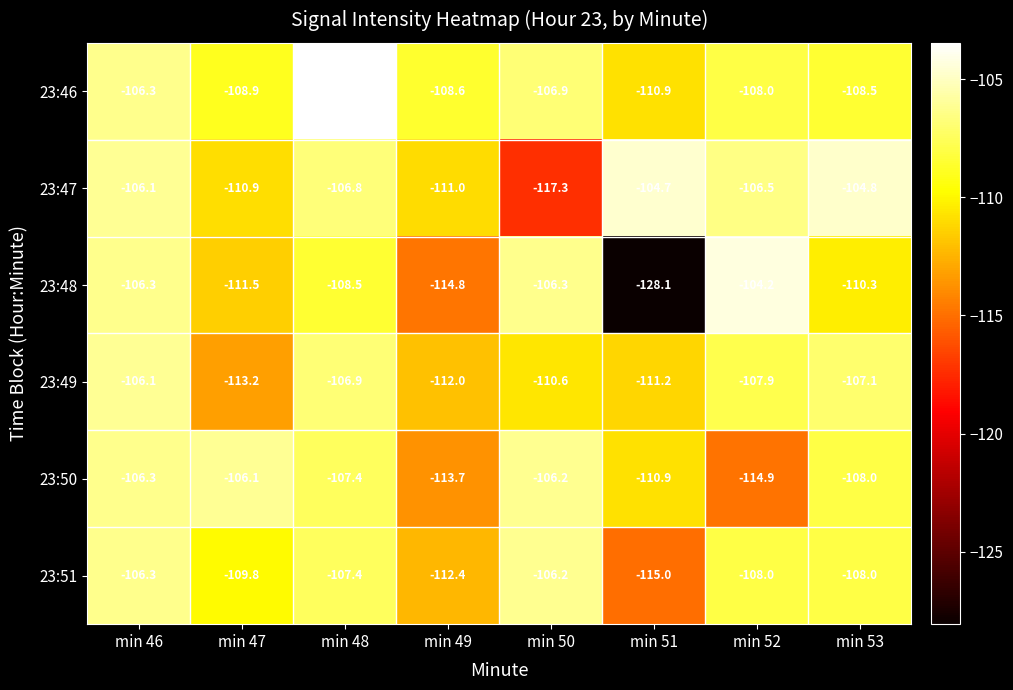

What is the smallest value displayed?

-128.1